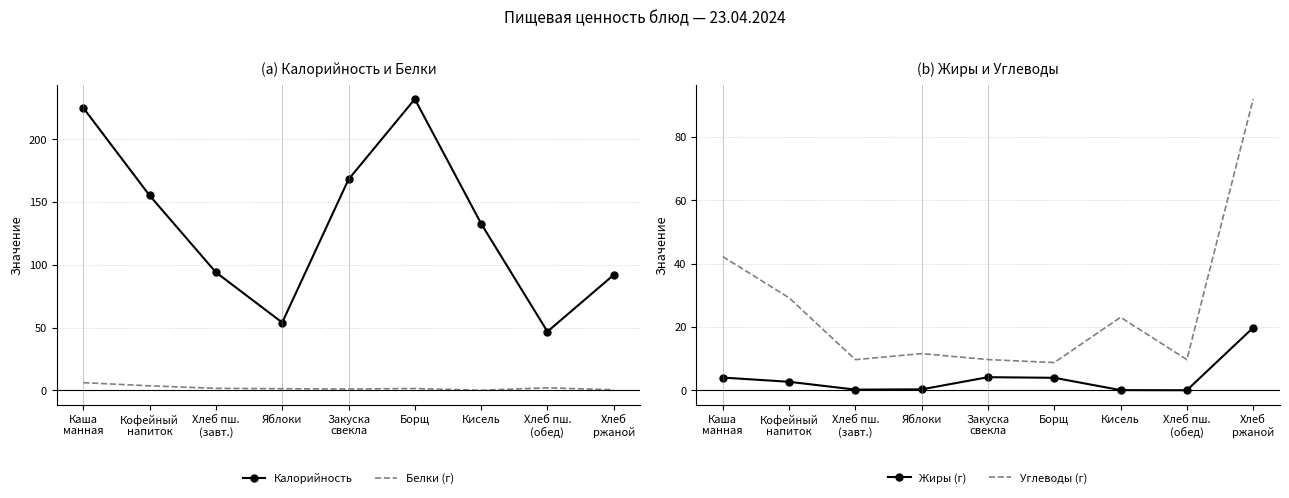

What is the difference between the Углеводы (г) values at Борщ and Хлеб
ржаной?

83.2